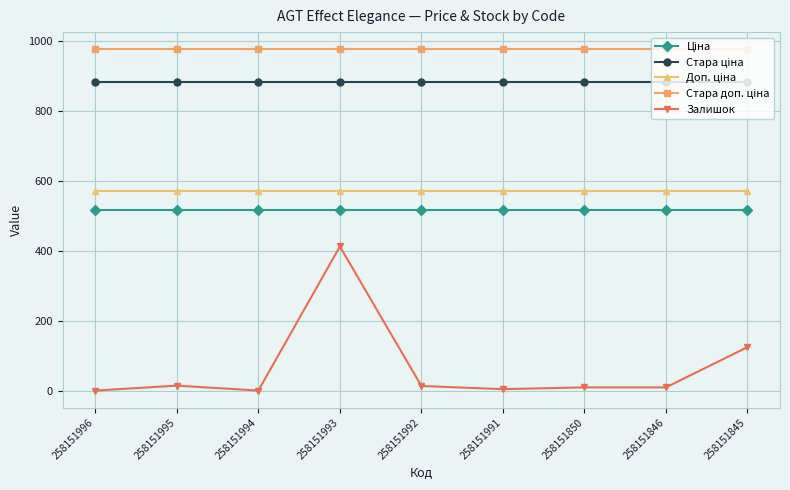

Which series has the largest range (max minus min)?

Залишок